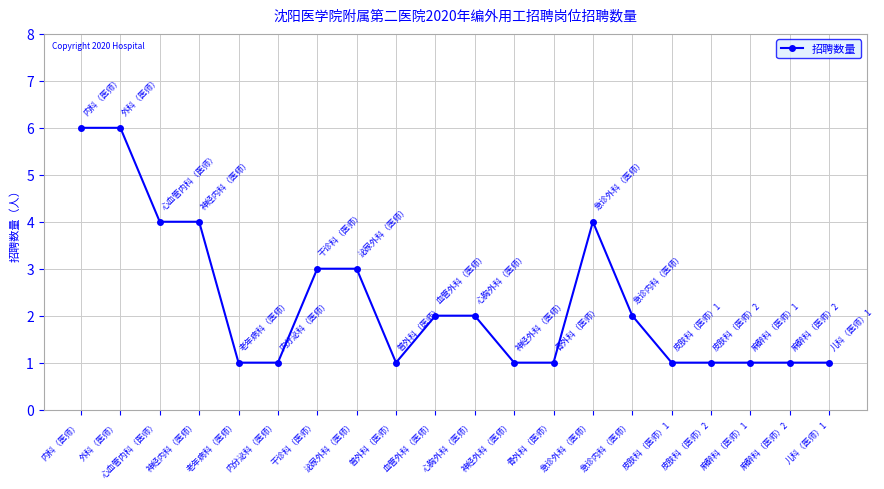

True or false: the data shows 0 at 儿科（医师）1.

False